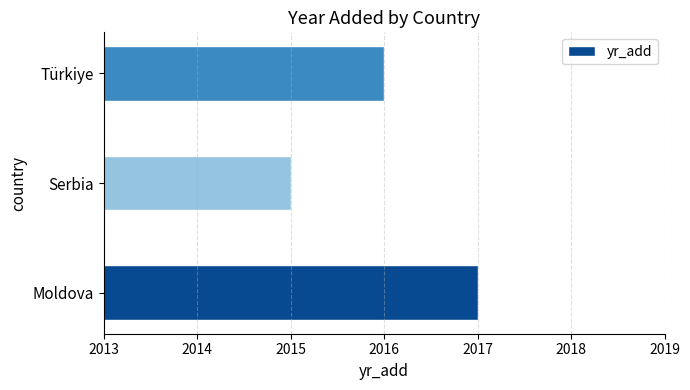

List the labels in order of value, smallest first.

Serbia, Türkiye, Moldova